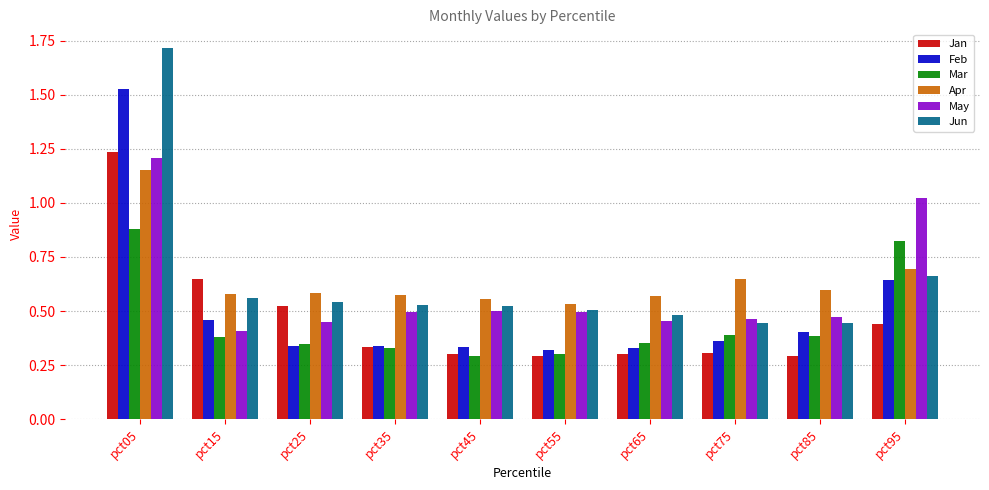

What are all the series names shown in the legend?

Jan, Feb, Mar, Apr, May, Jun